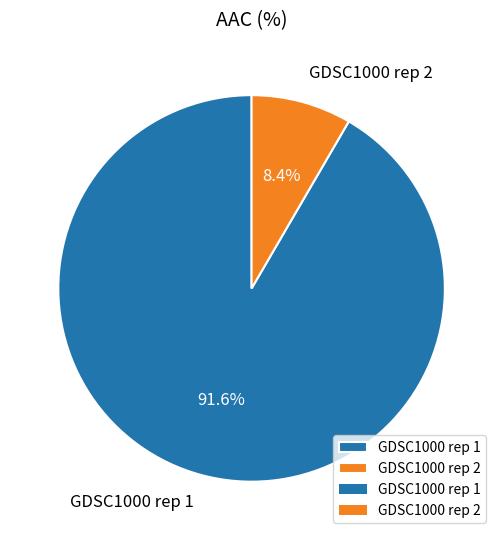

What percentage is the GDSC1000 rep 2 slice, to the nearest percent?

8%